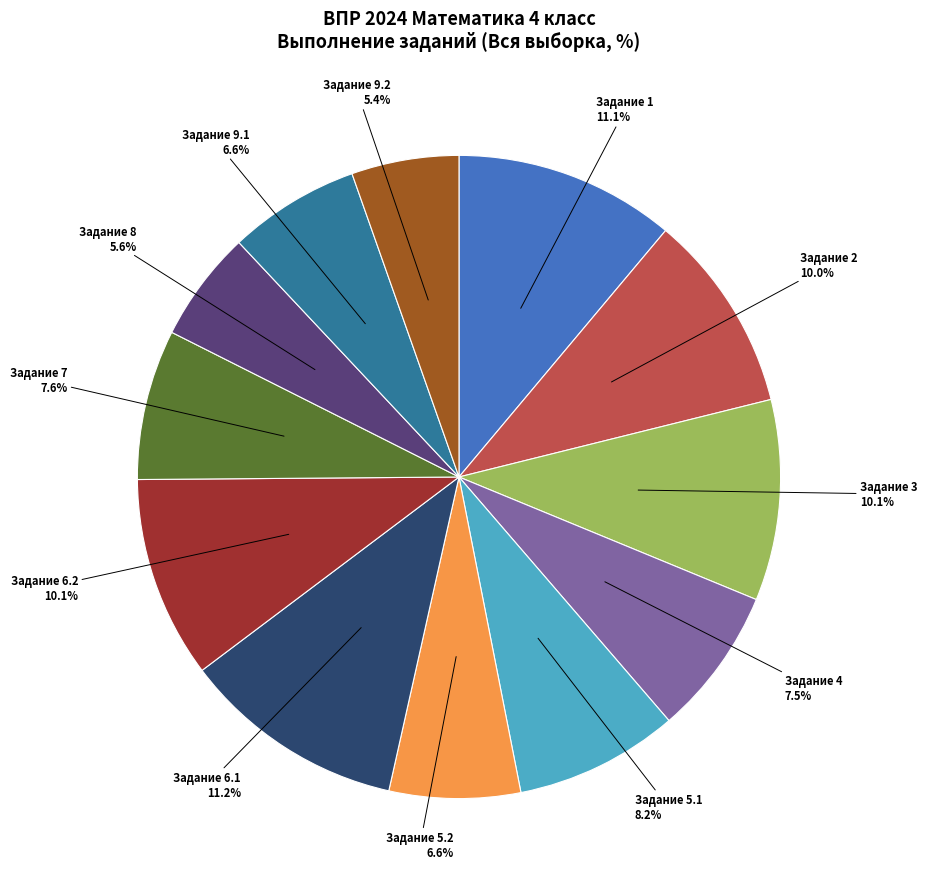

Does any single category account for the majority?

No